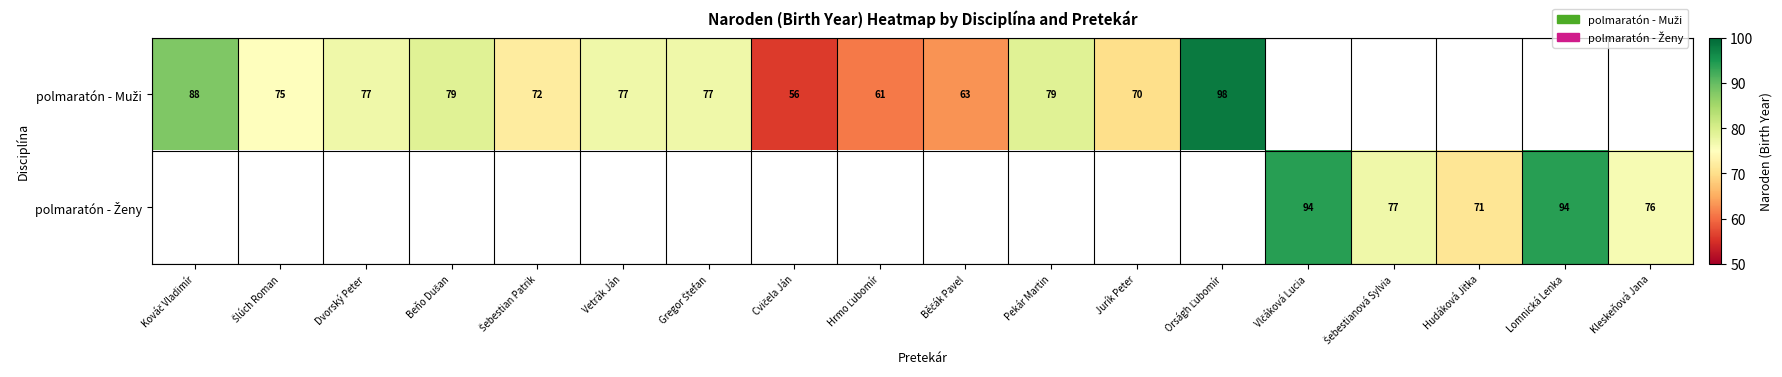

The polmaratón - Ženy series shows 125.4 at Kleskeňová Jana. True or false?

False